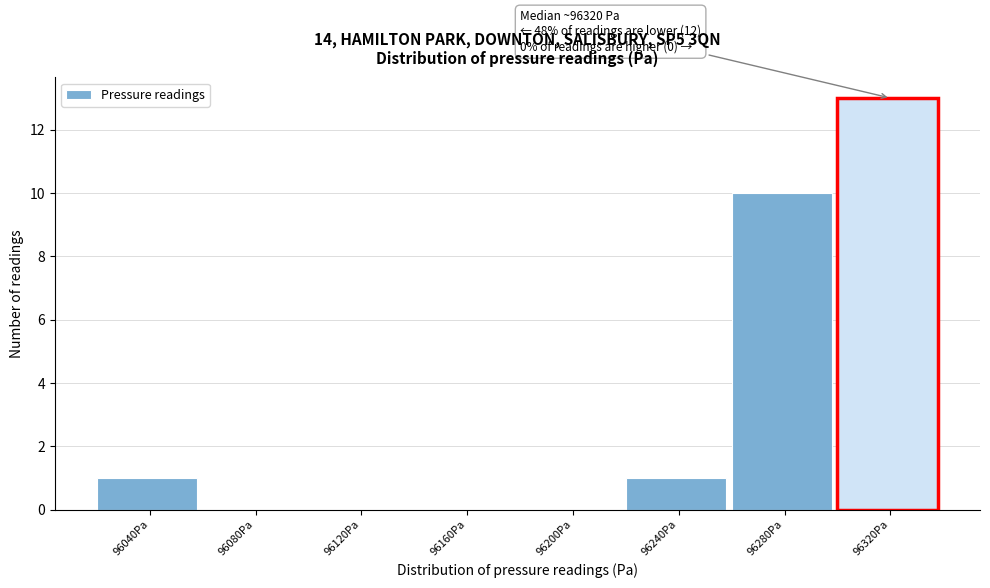

Reading left to right, what are all the values shown in this chart?

96040Pa=1	96080Pa=0	96120Pa=0	96160Pa=0	96200Pa=0	96240Pa=1	96280Pa=10	96320Pa=13